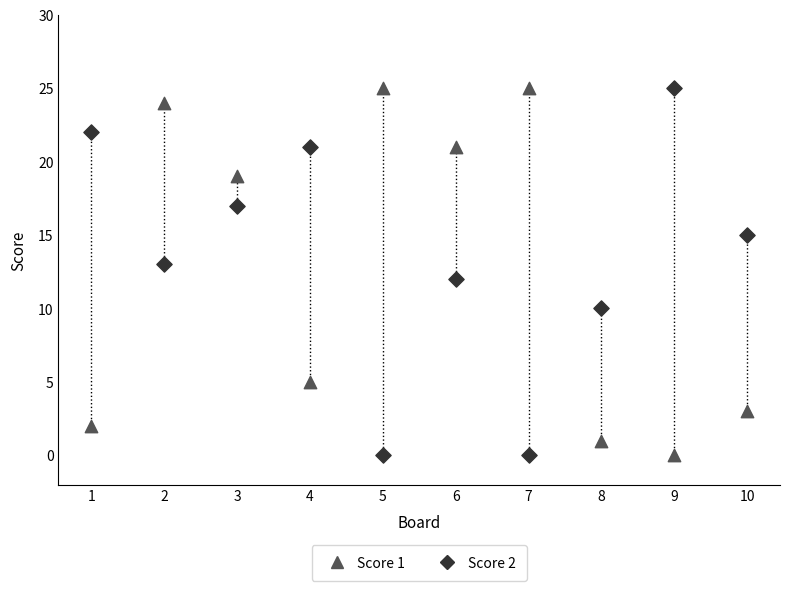

What are all the series names shown in the legend?

Score 1, Score 2